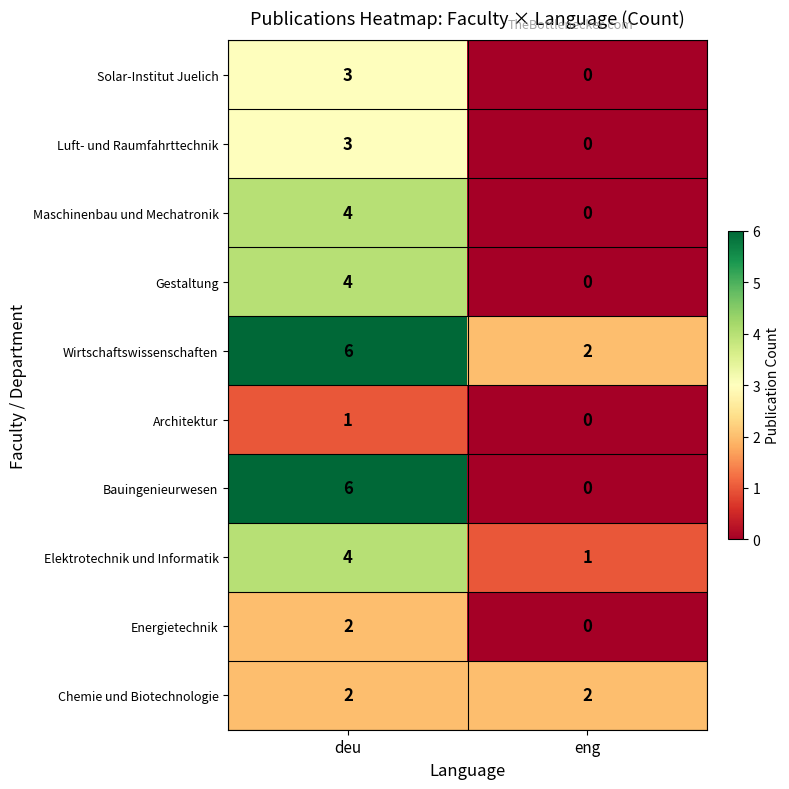

Which category has the lowest value across all series?

eng